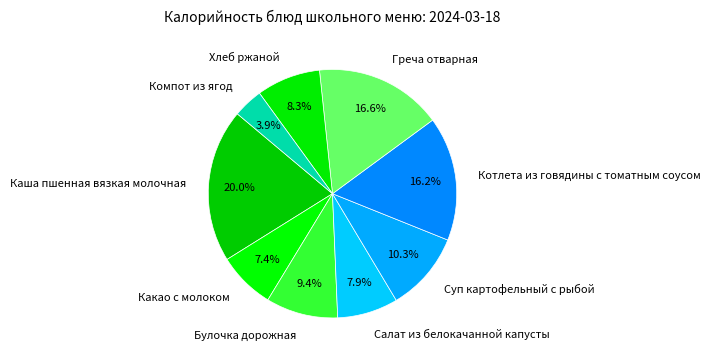

To the nearest percent, what is the difference between the largest and smallest slice percentages?

16%